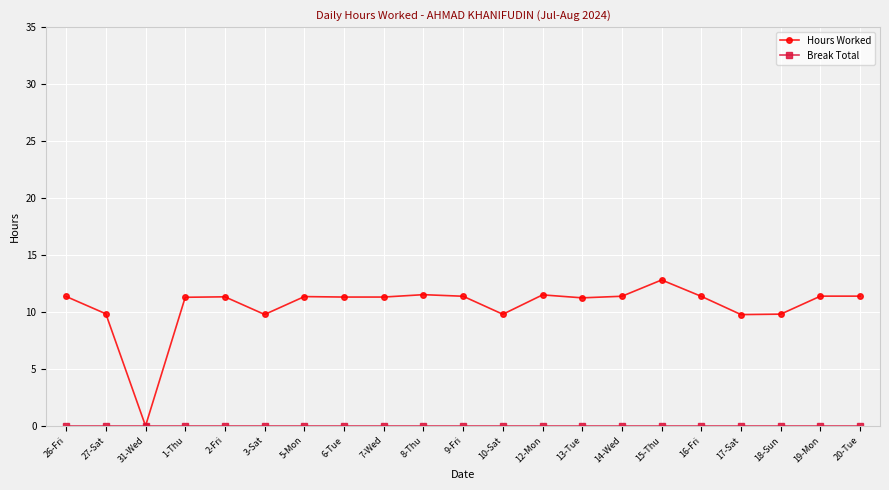

Which series has the widest spread of values?

Hours Worked